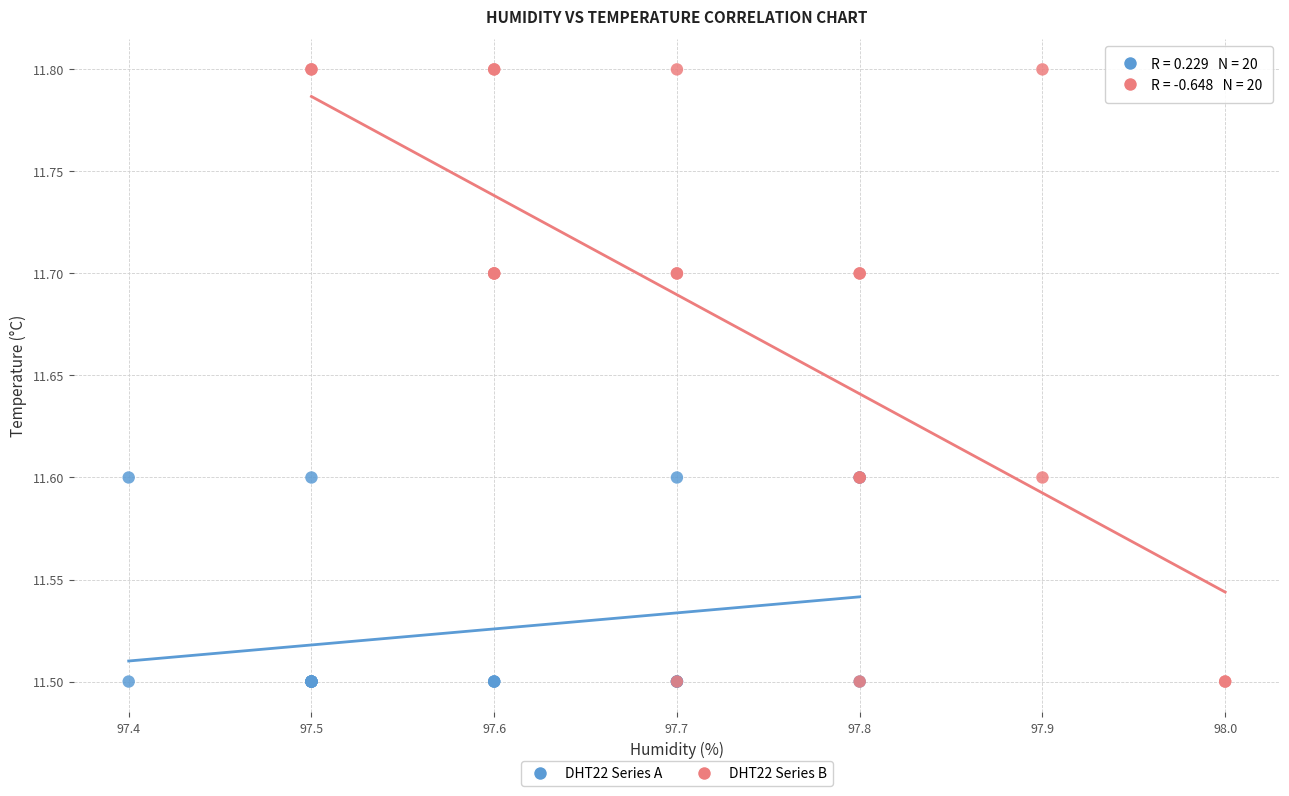

Which series contains the highest Y value?

DHT22 Series B